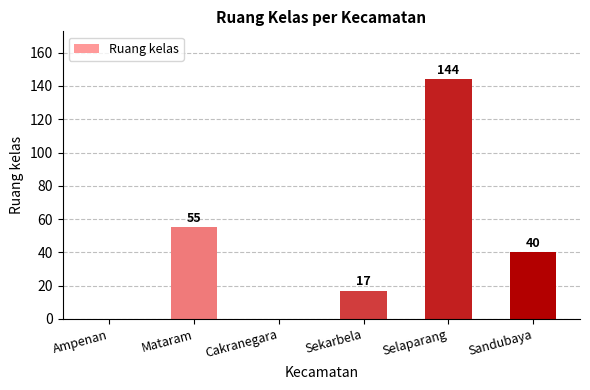

Reading right to left, transcribe all the data shown in this chart.

Sandubaya=40	Selaparang=144	Sekarbela=17	Cakranegara=0	Mataram=55	Ampenan=0